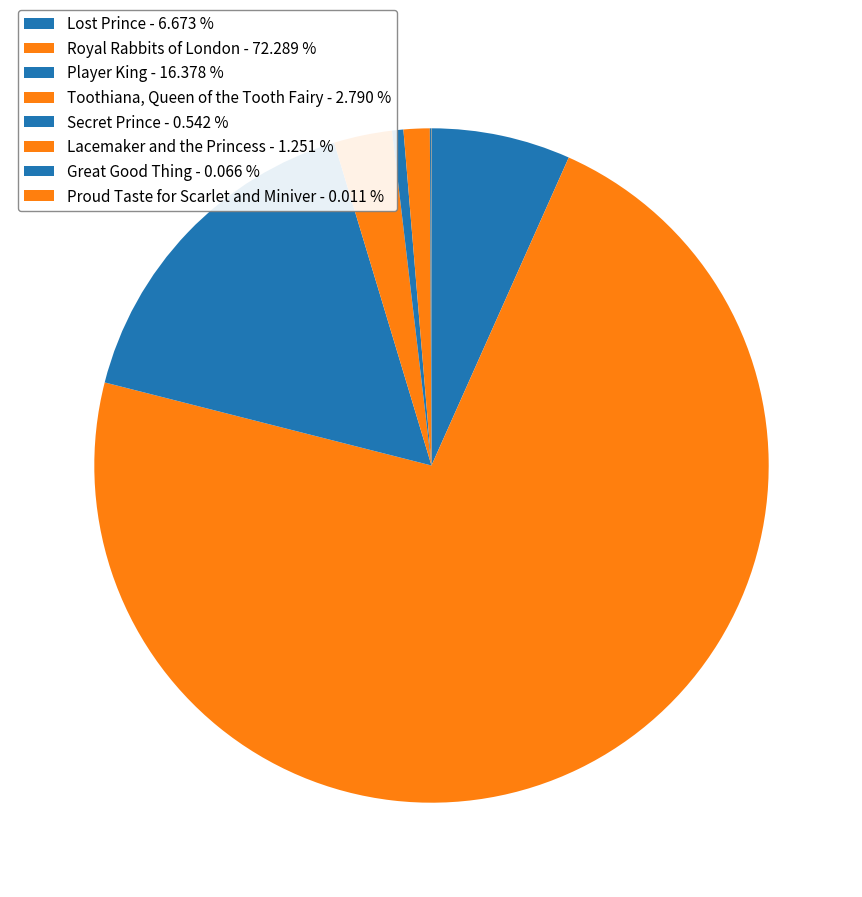

To the nearest percent, what is the difference between the Proud Taste for Scarlet and Miniver and Lacemaker and the Princess slice percentages?

1%